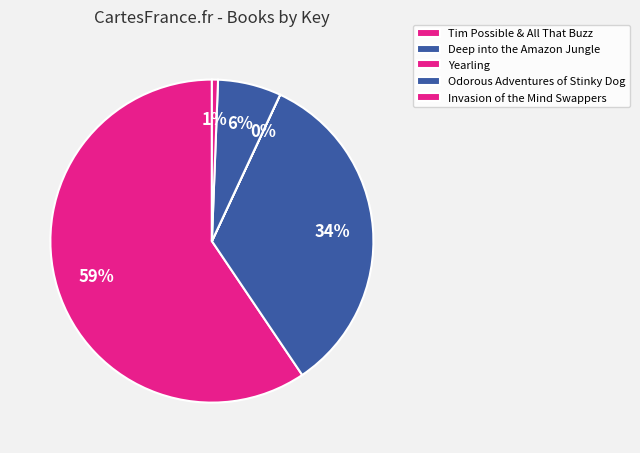

To the nearest percent, what is the difference between the largest and smallest slice percentages?

59%